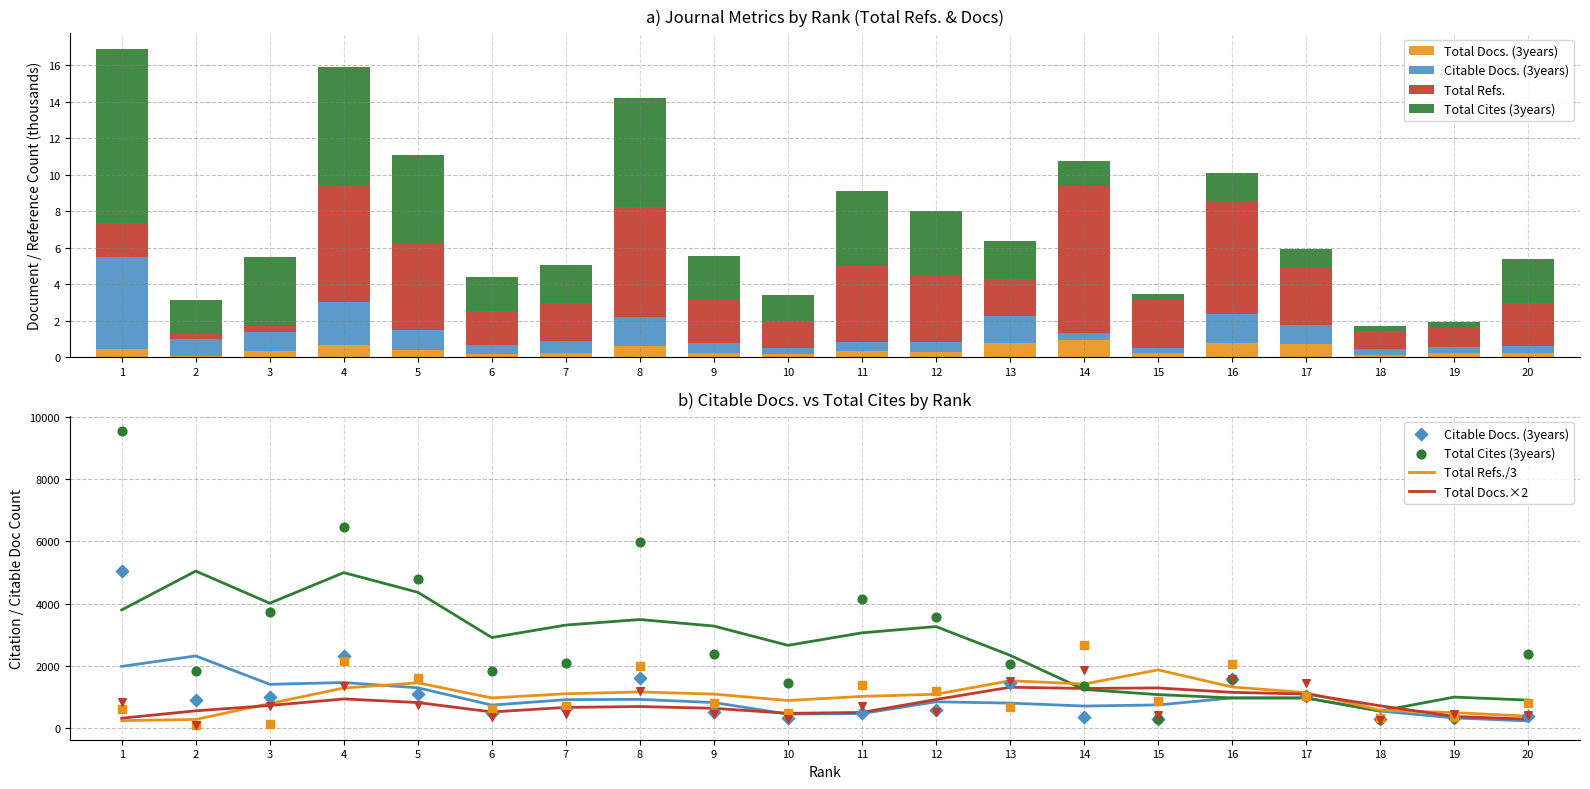

Which series reaches the minimum Y coordinate?

Total Docs. (3years)